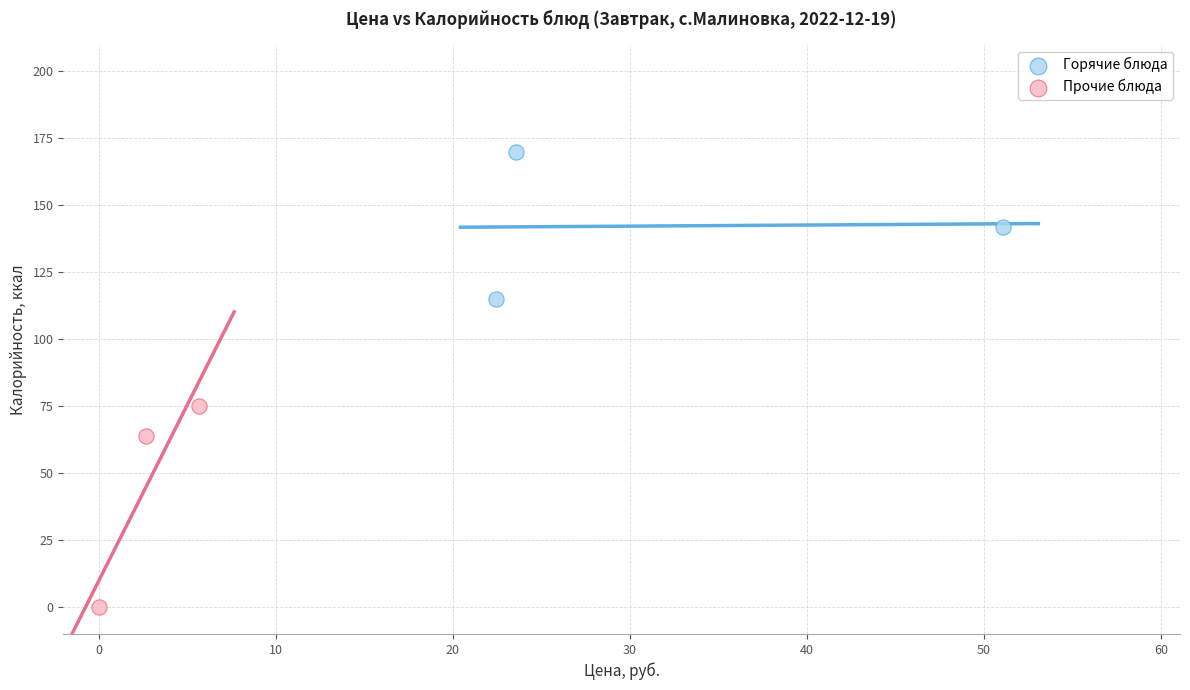

Which series contains the highest Y value?

Горячие блюда